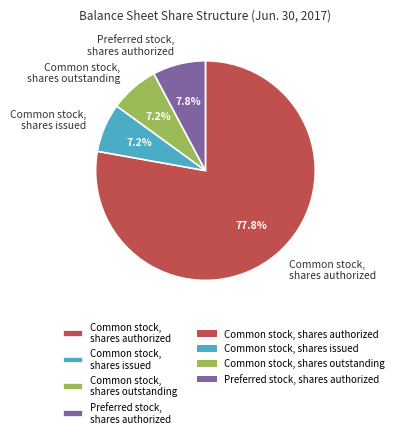

Which category accounts for the majority?

Common stock, shares authorized